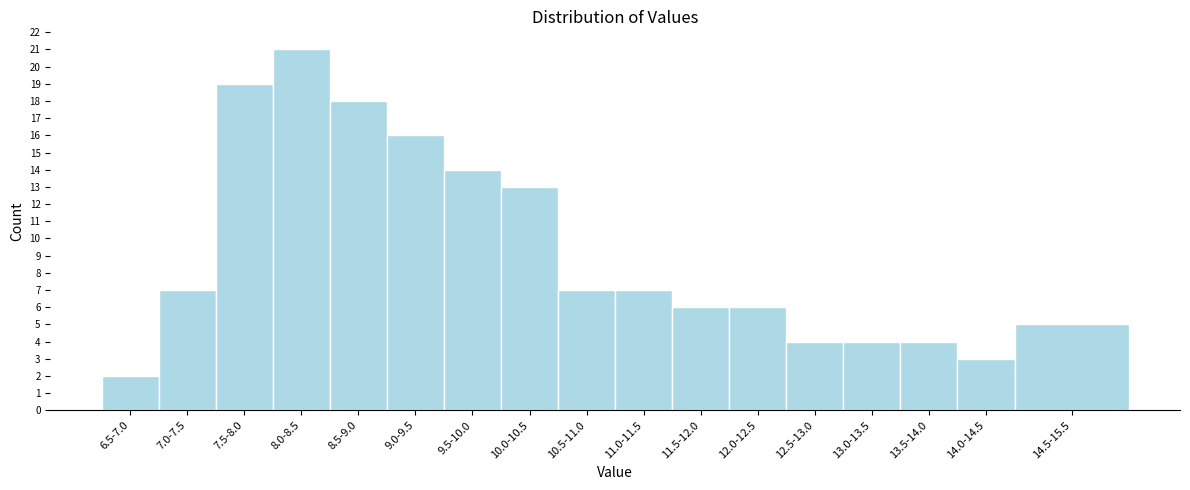

Reading left to right, extract all data points from this chart.

6.5-7.0=2	7.0-7.5=7	7.5-8.0=19	8.0-8.5=21	8.5-9.0=18	9.0-9.5=16	9.5-10.0=14	10.0-10.5=13	10.5-11.0=7	11.0-11.5=7	11.5-12.0=6	12.0-12.5=6	12.5-13.0=4	13.0-13.5=4	13.5-14.0=4	14.0-14.5=3	14.5-15.5=5